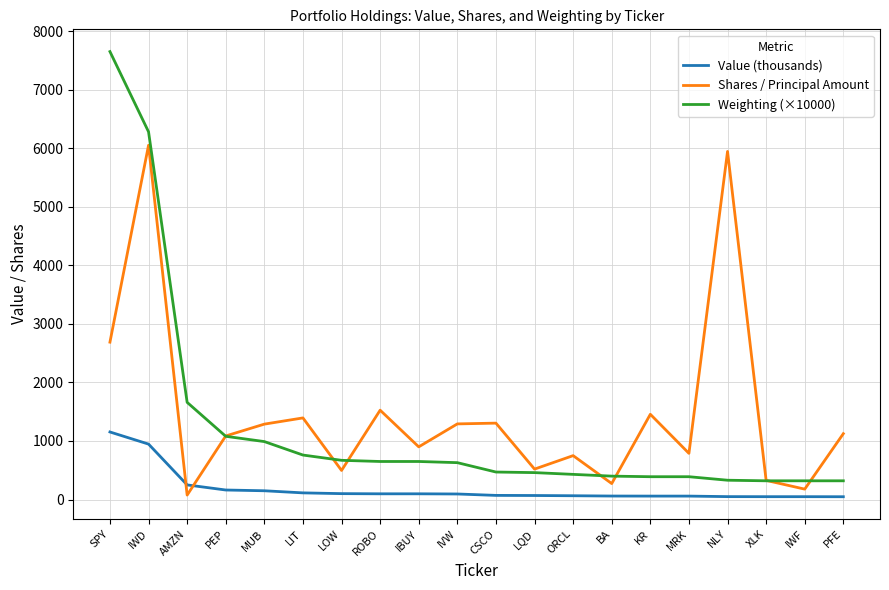

What is the sum of the Weighting (×10000) values at IWF and PFE?

640.0